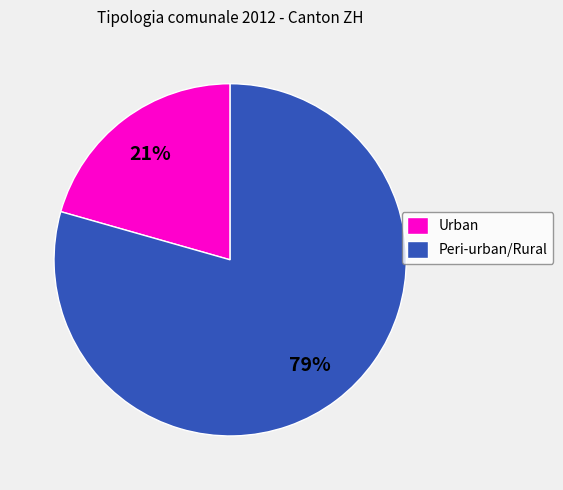

To the nearest percent, what is the combined percentage of Peri-urban/Rural and Urban?

100%